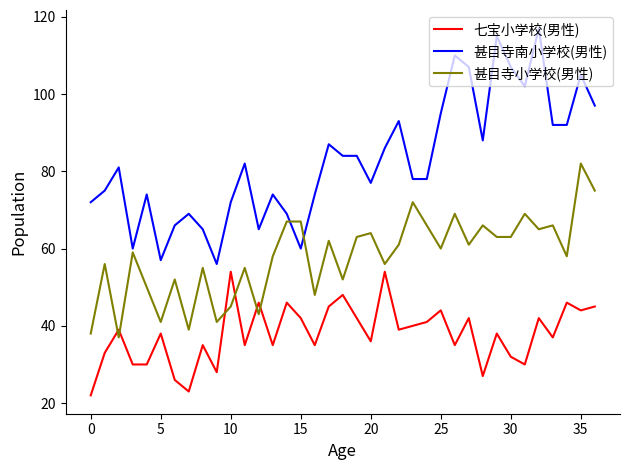

Which series has the widest spread of values?

甚目寺南小学校(男性)